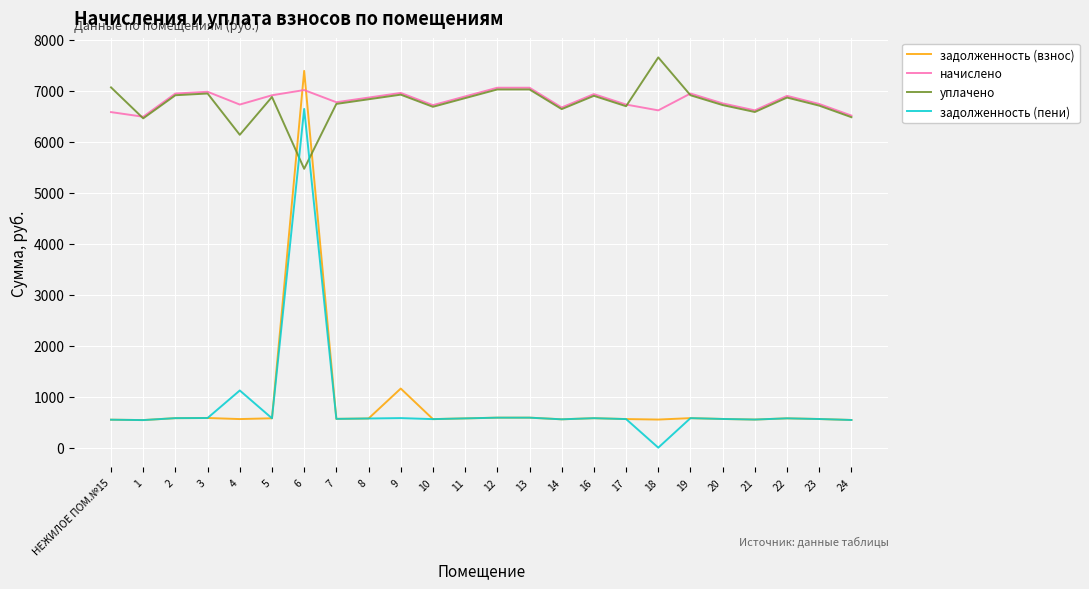

How many distinct data groups are displayed?

4